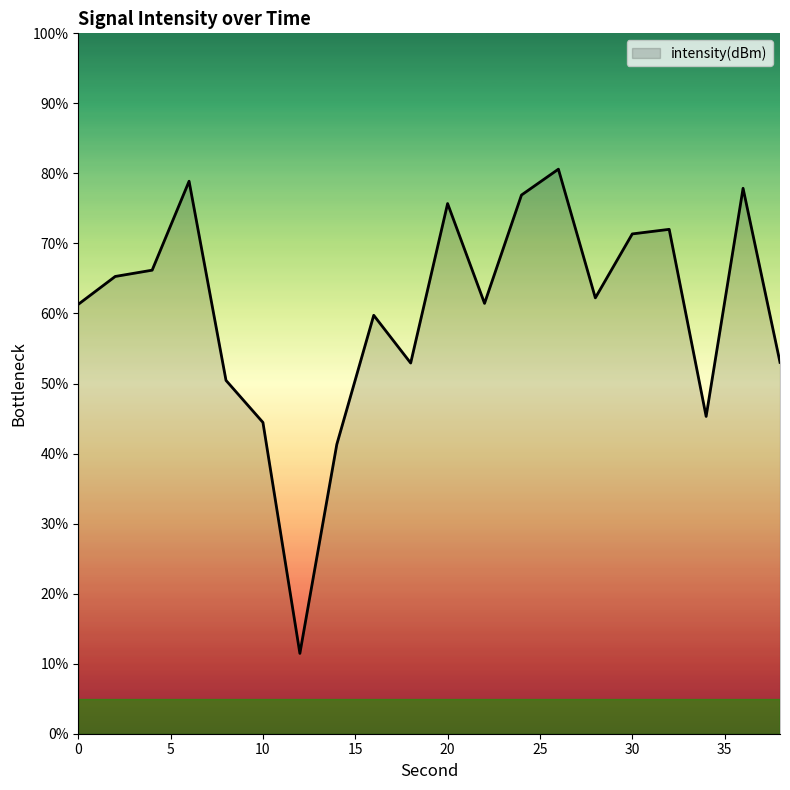

What is the smallest value displayed?

11.5